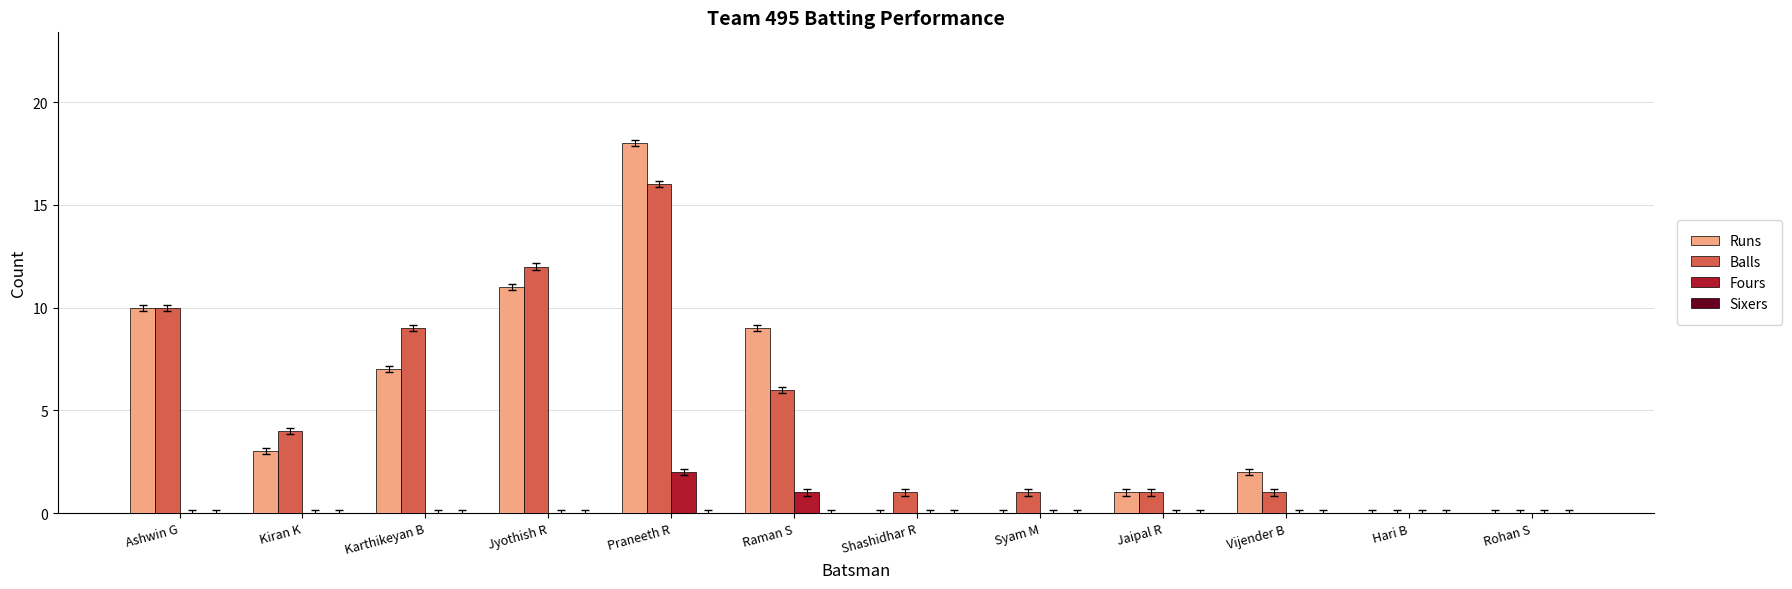

At which category is the sum across all series the highest?

Praneeth R